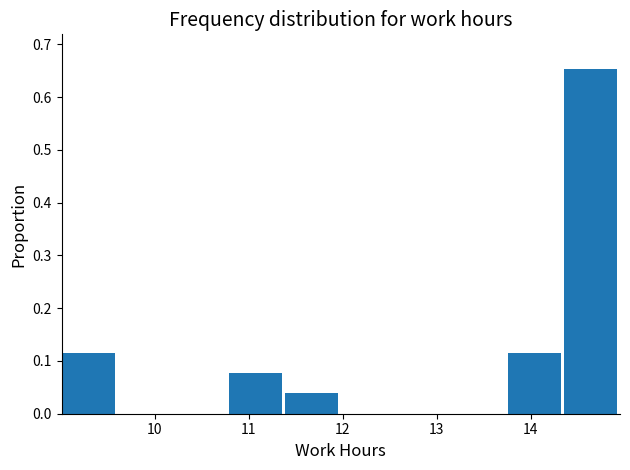

How tall is the bar that spans 14.4 to 15.0 on the x-axis? Neither the bar edges nor the heights are printed on the chart, so give them approximately, as read against the axes.

0.65